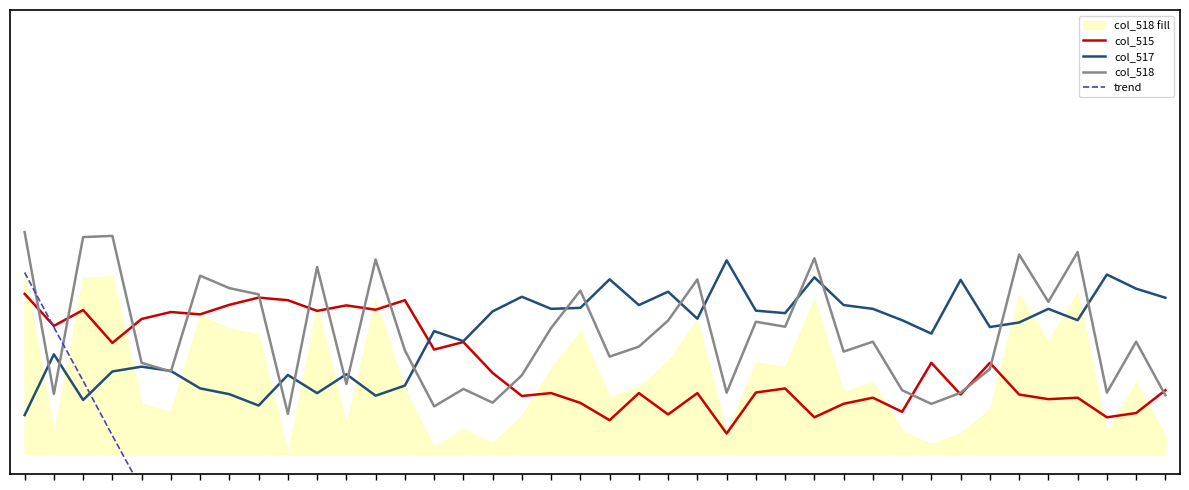

Read the col_517 value at 18.

0.4